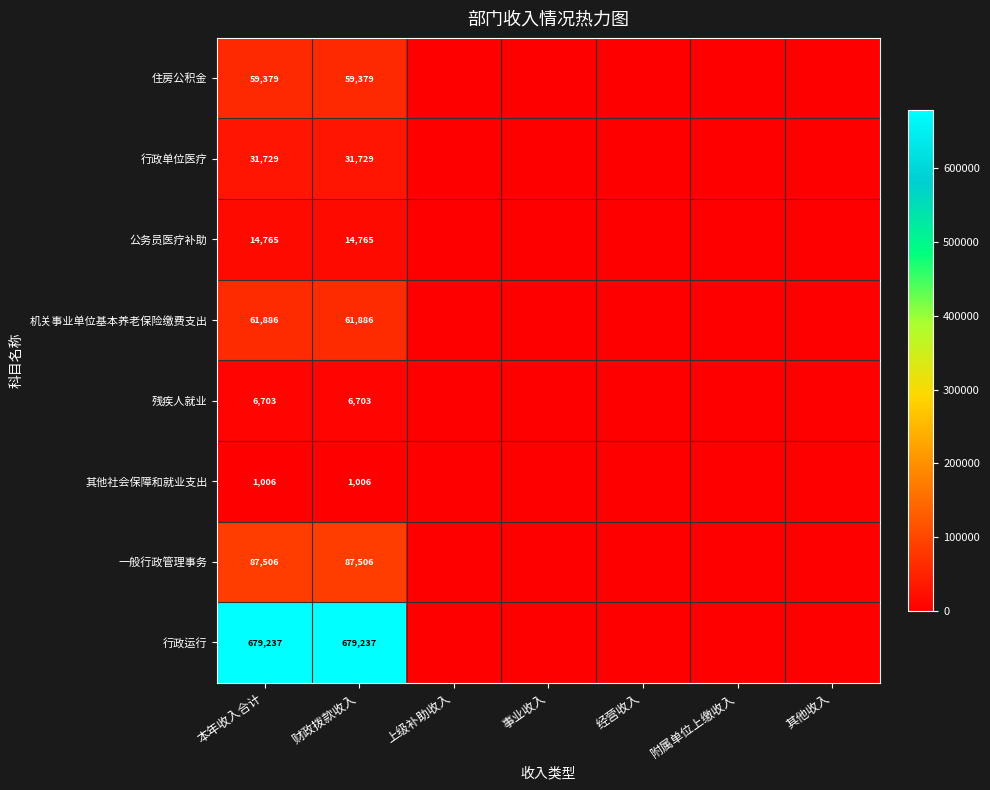

The value of 其他社会保障和就业支出 at 本年收入合计 is 215. True or false?

False